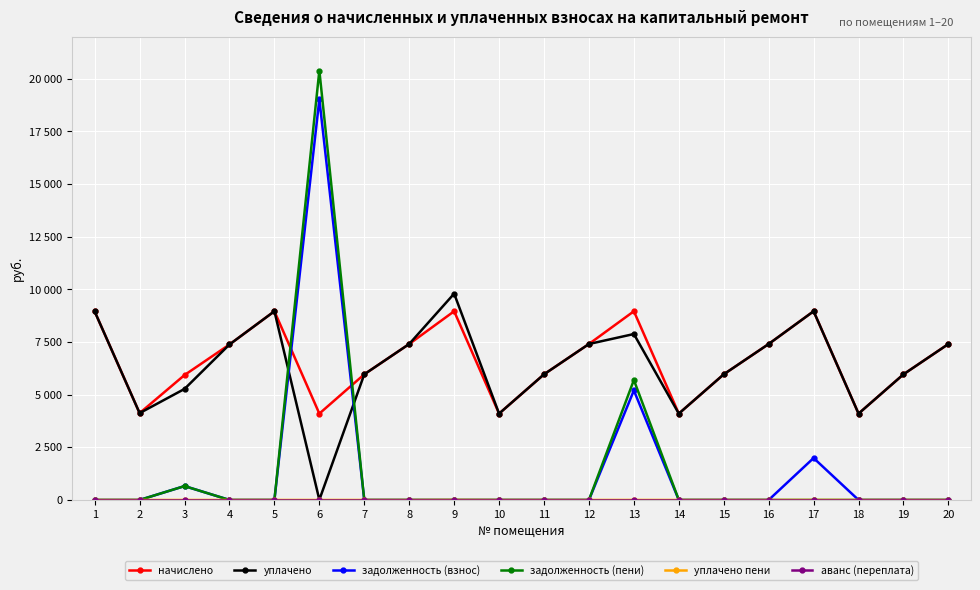

True or false: задолженность (пени) and аванс (переплата) cross at least once.

False